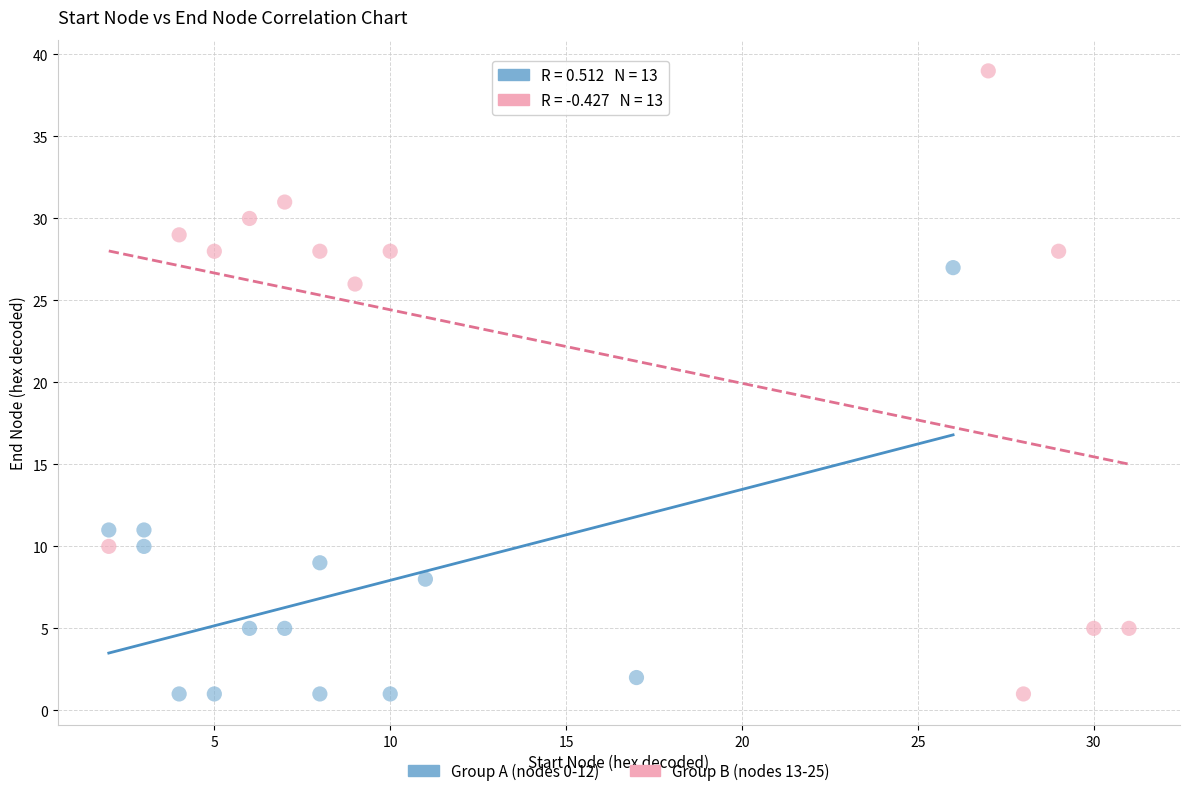

What are all the series names shown in the legend?

Group A (nodes 0-12), Group B (nodes 13-25)